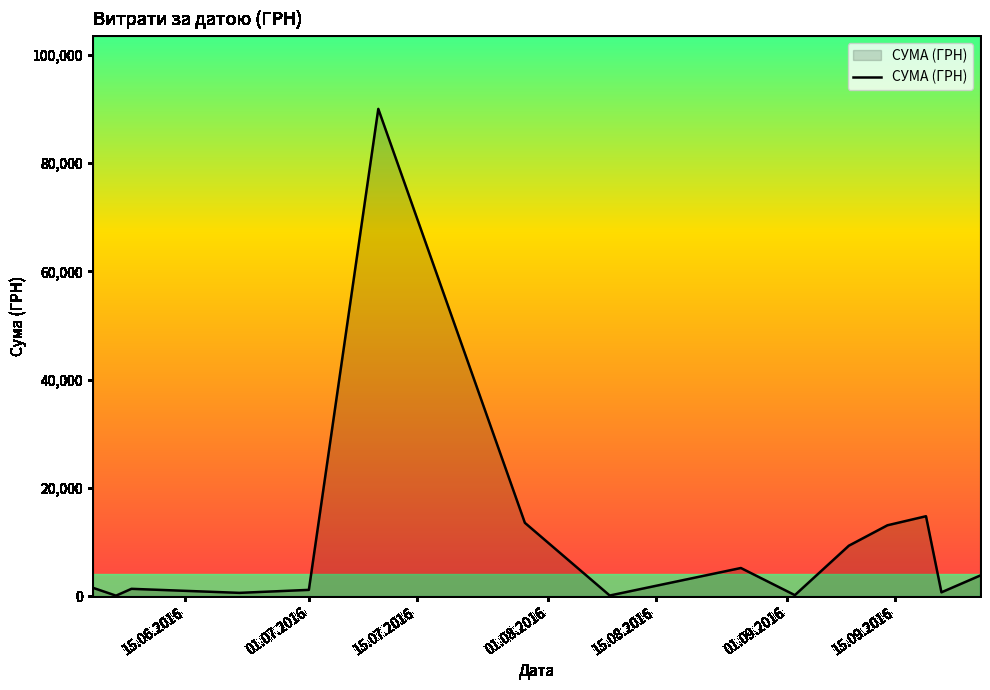

What is the maximum value shown in the chart?

90000.0